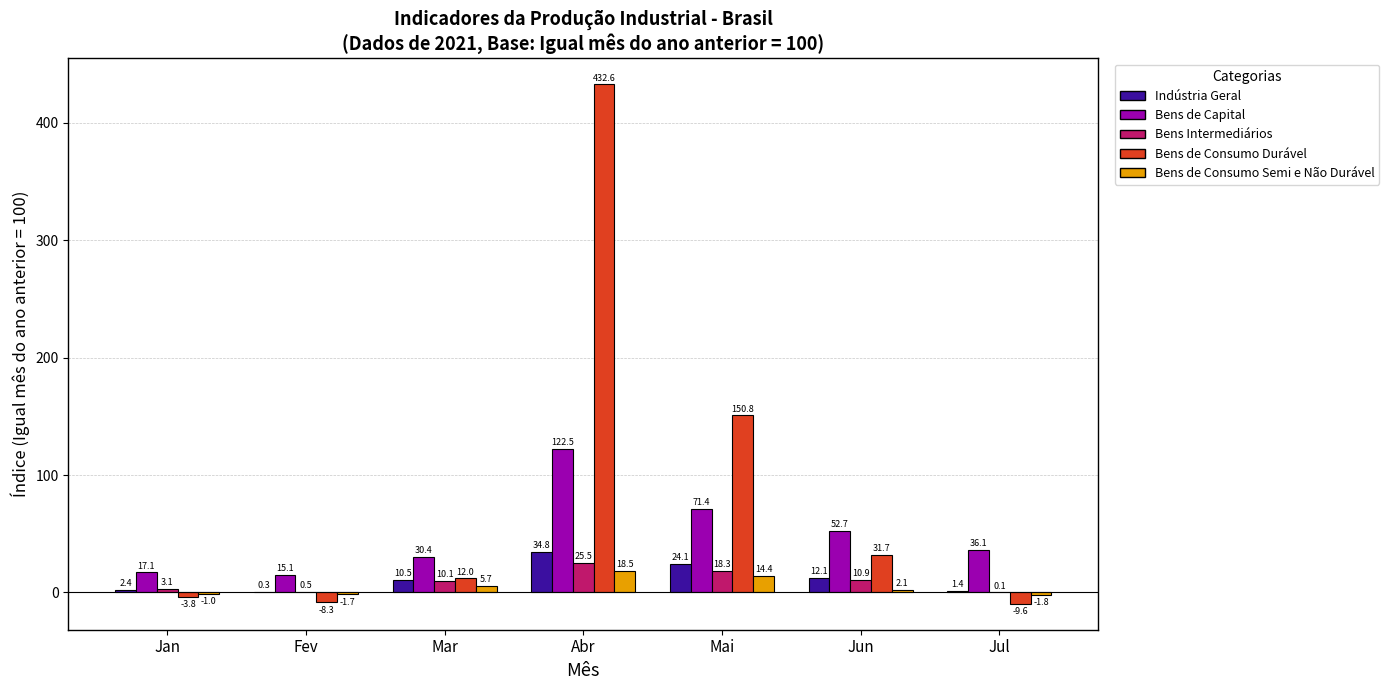

Between Jan and Mai, which series saw the biggest shift?

Bens de Consumo Durável